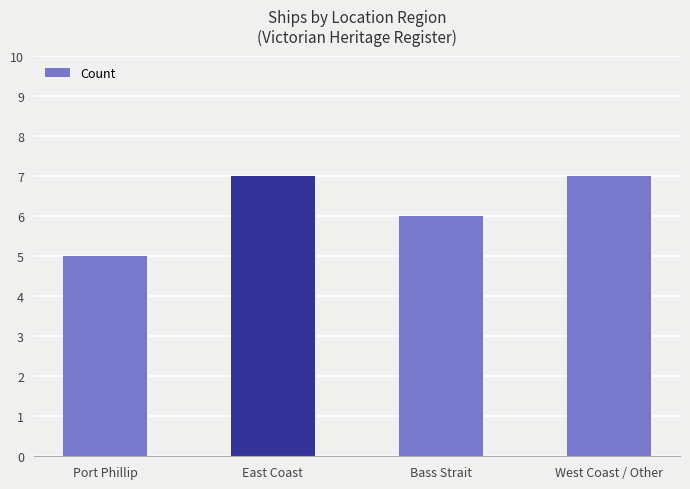

What position from the left is West Coast / Other?

4